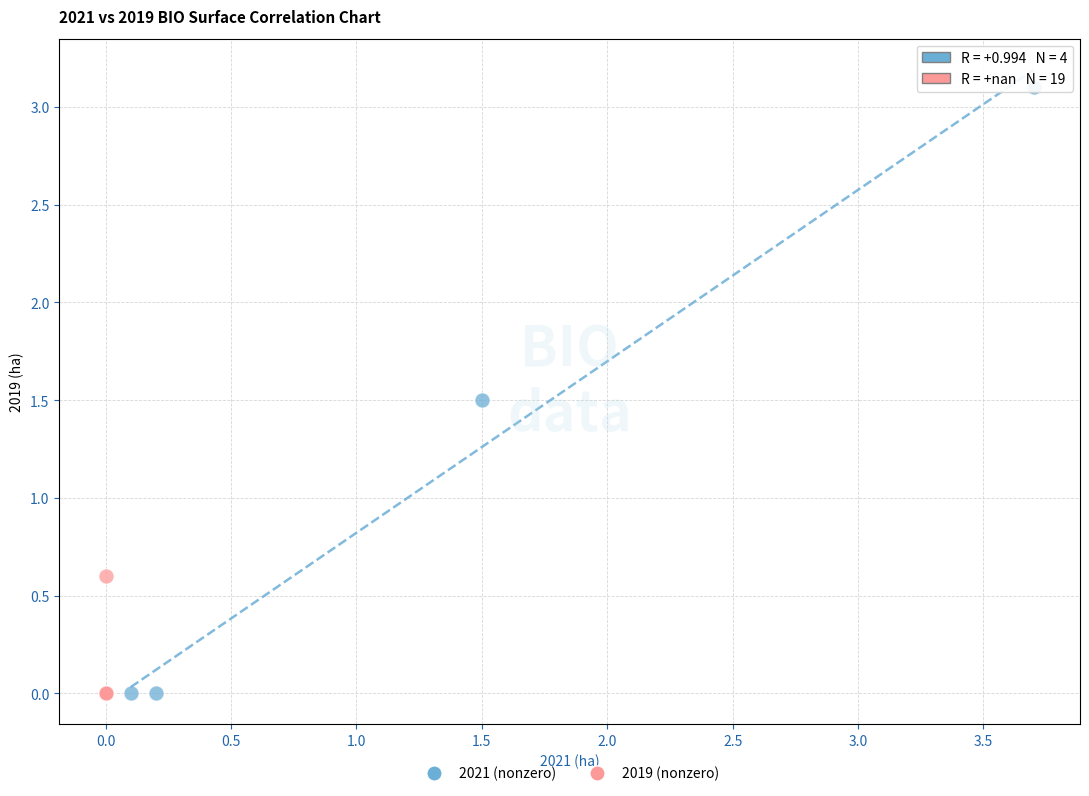

Which series reaches the maximum Y coordinate?

2021 (nonzero)